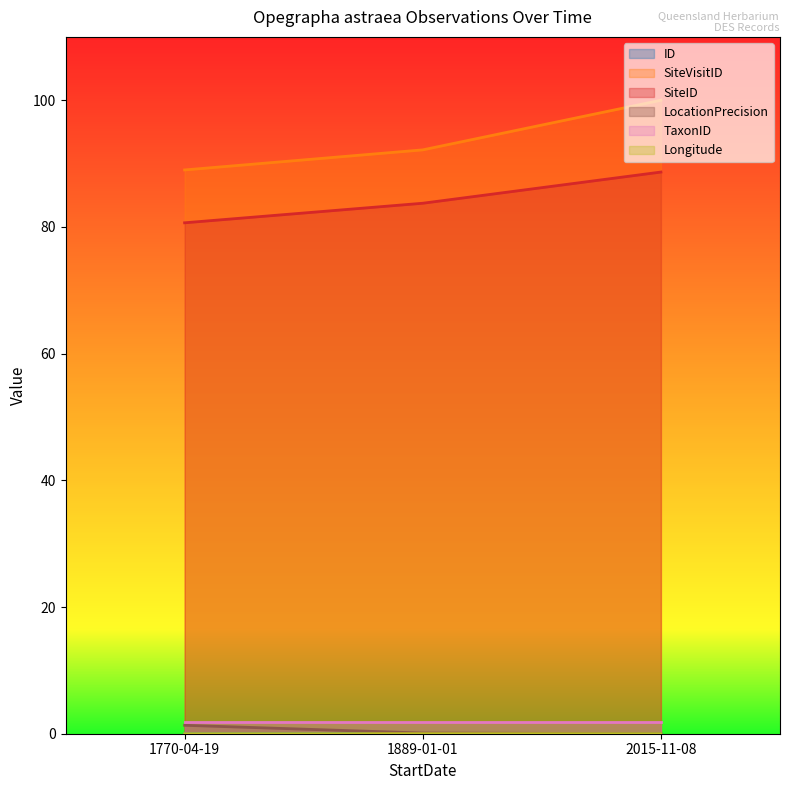

The value of LocationPrecision at 2015-11-08 is 0.0. True or false?

True